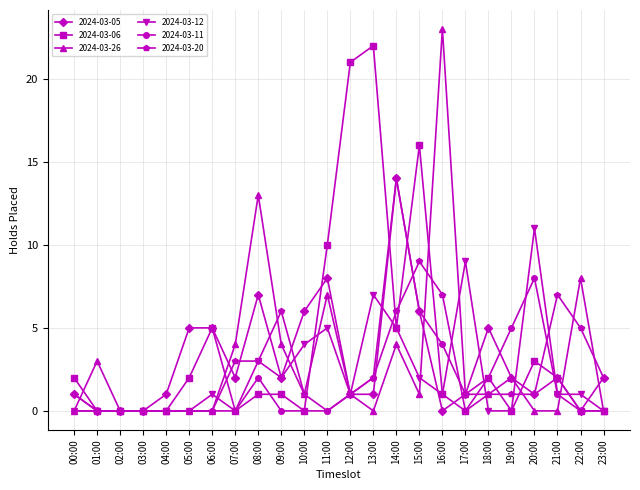

True or false: 2024-03-20 has a value of 9 at 21:00.

False